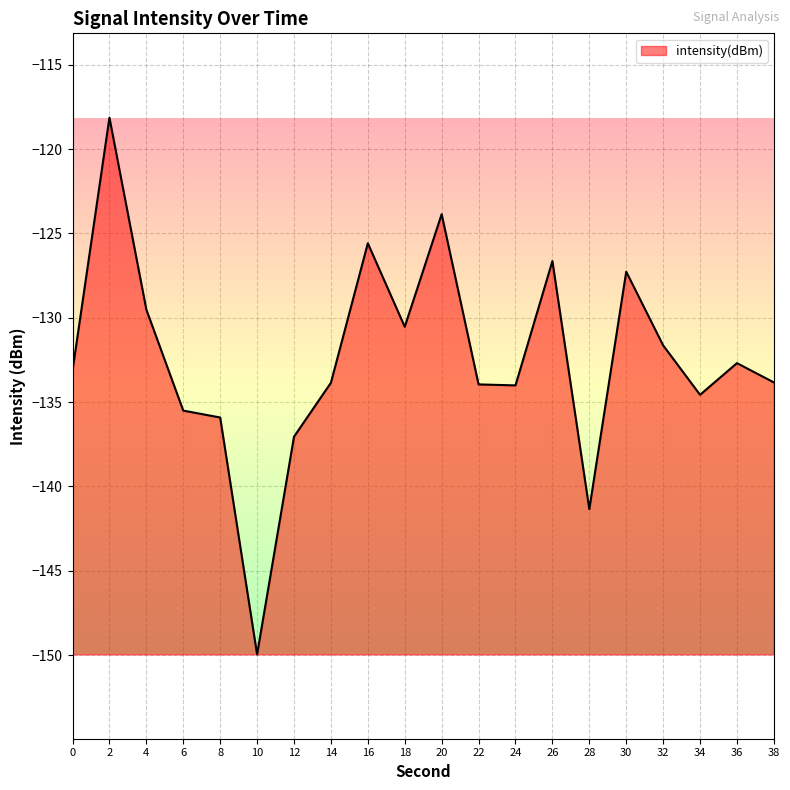

At which category does the data reach its first local valley?

10